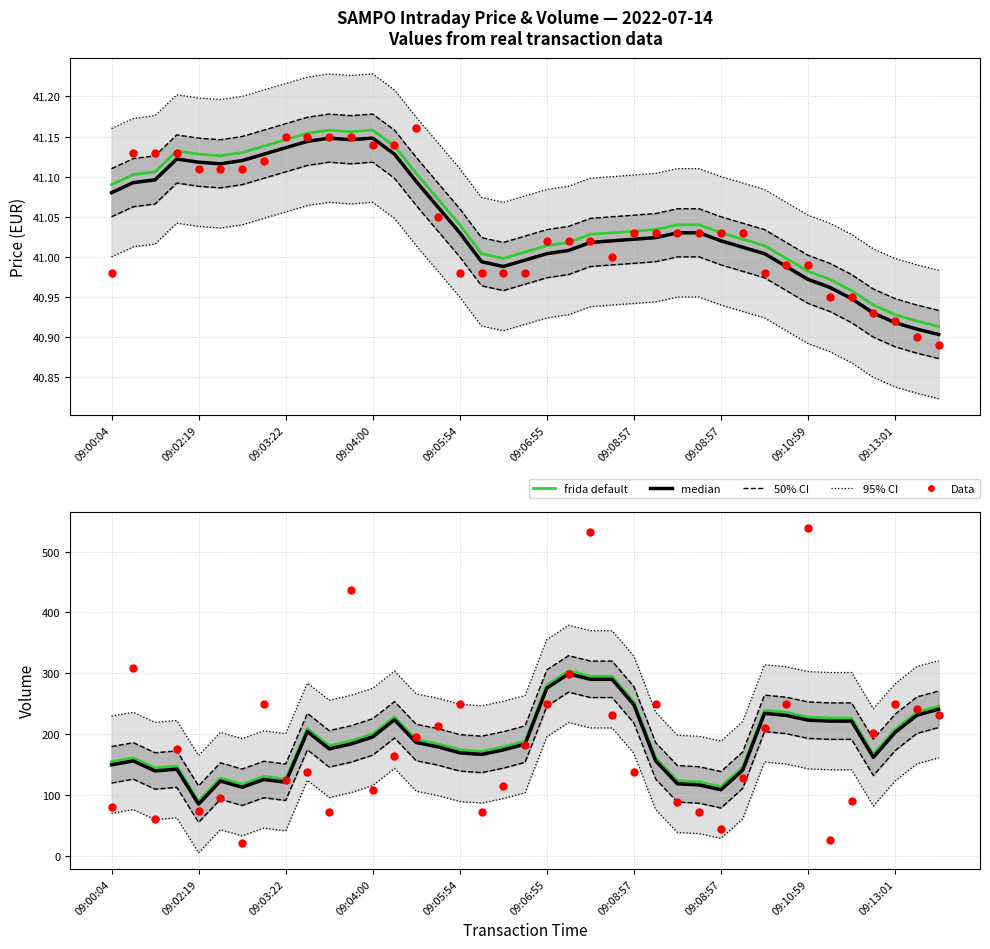

At how many categories does at least one series exceed 321?

7